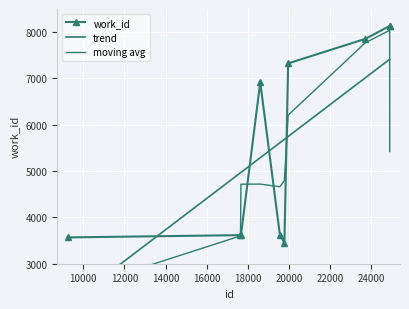

Count the number of values greater than 6918.

4